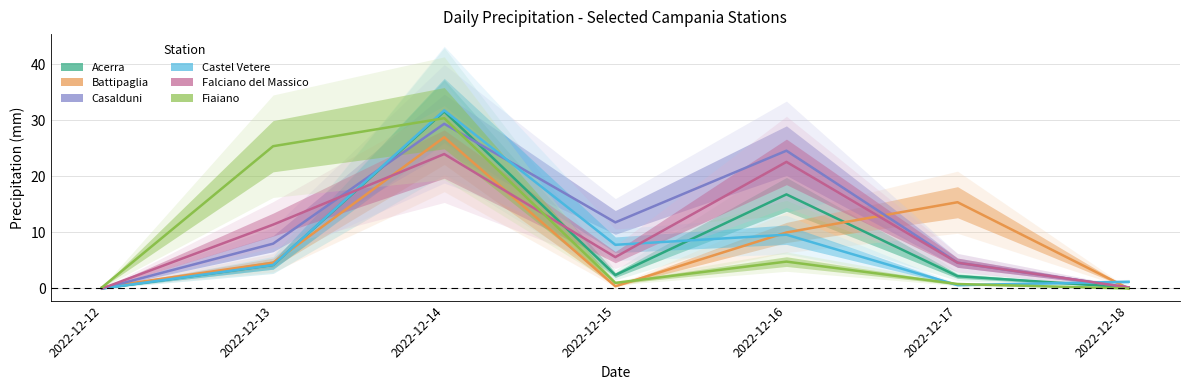

The Castel Vetere series shows 0.6 at 2022-12-17. True or false?

True